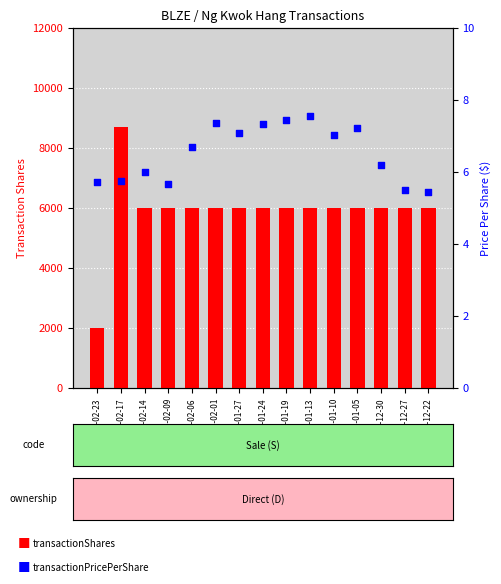

Which series has the largest total across all categories?

transactionShares